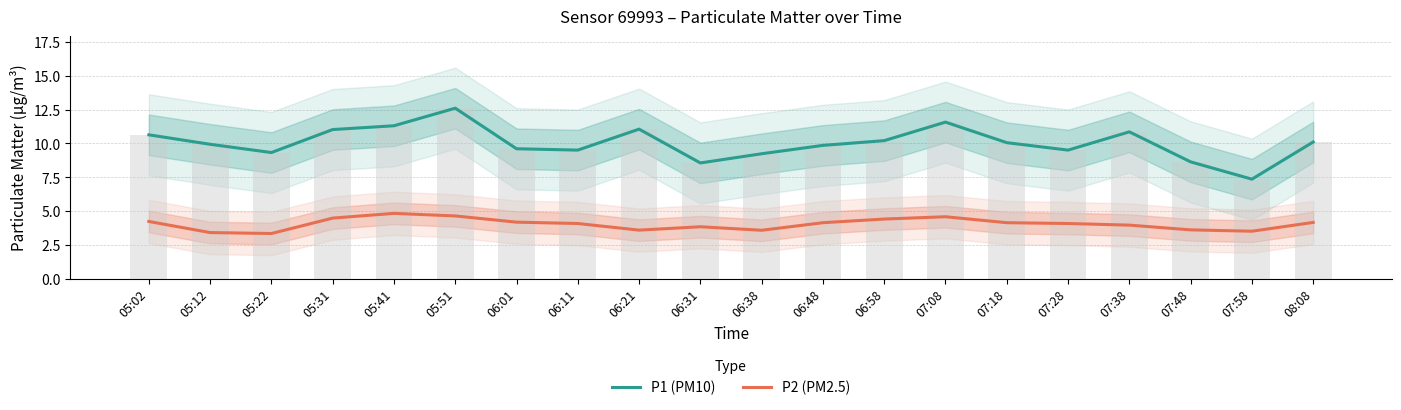

What is the highest value of the P2 (PM2.5) series?

4.8